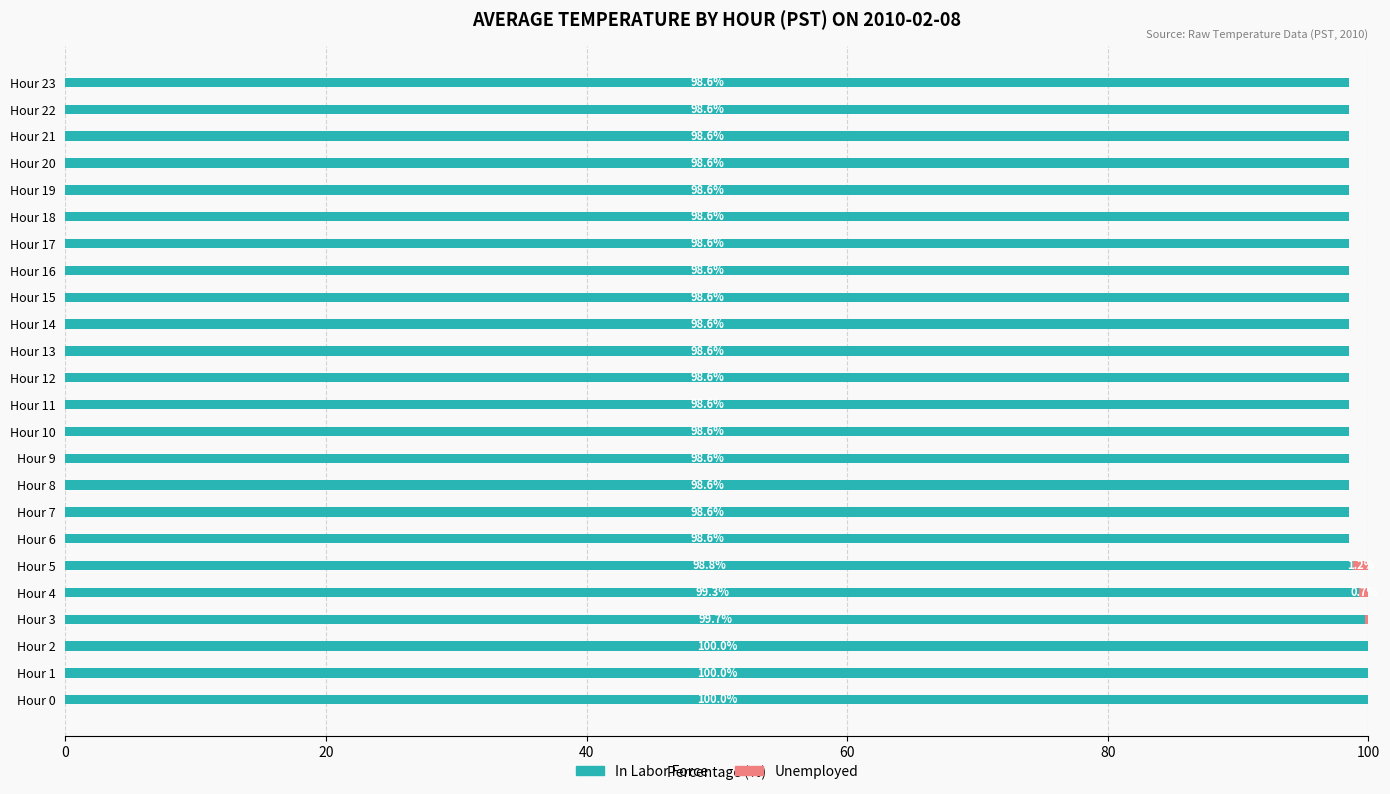

The value of In Labor Force at Hour 3 is 166.9. True or false?

False